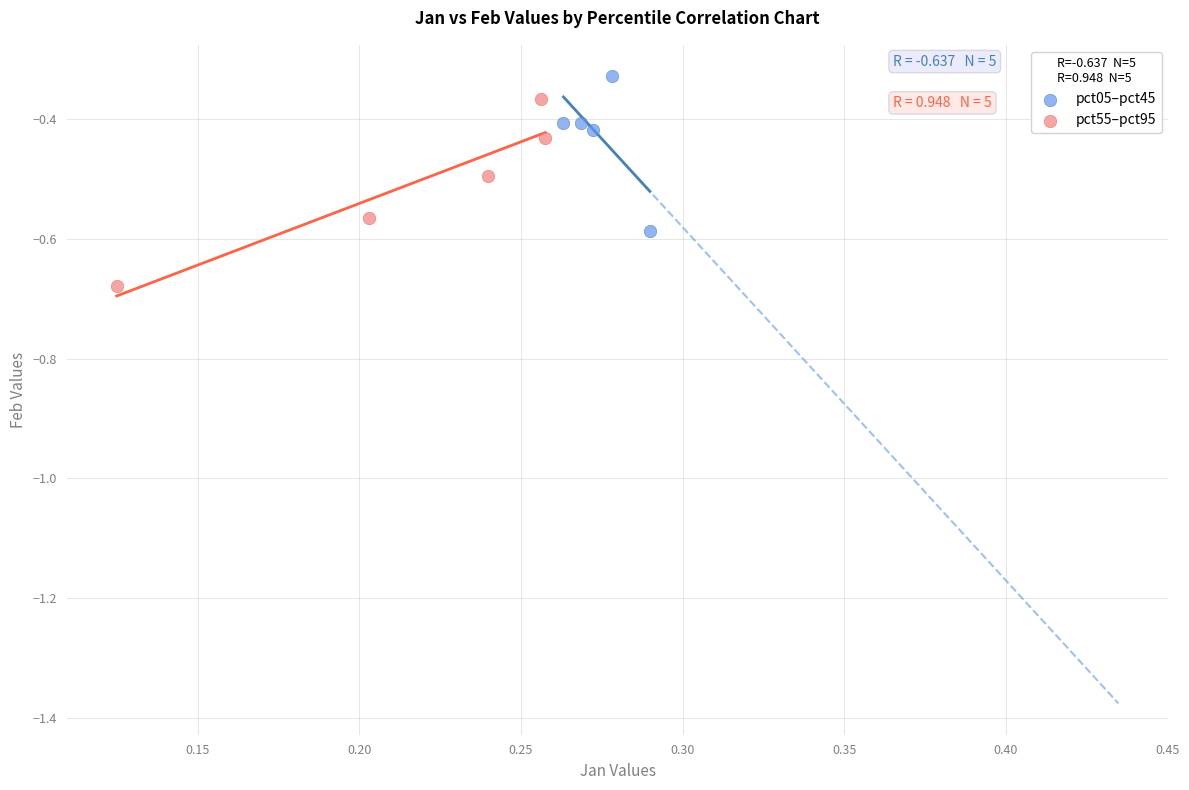

Which series has the largest Y range (max minus min)?

pct55–pct95